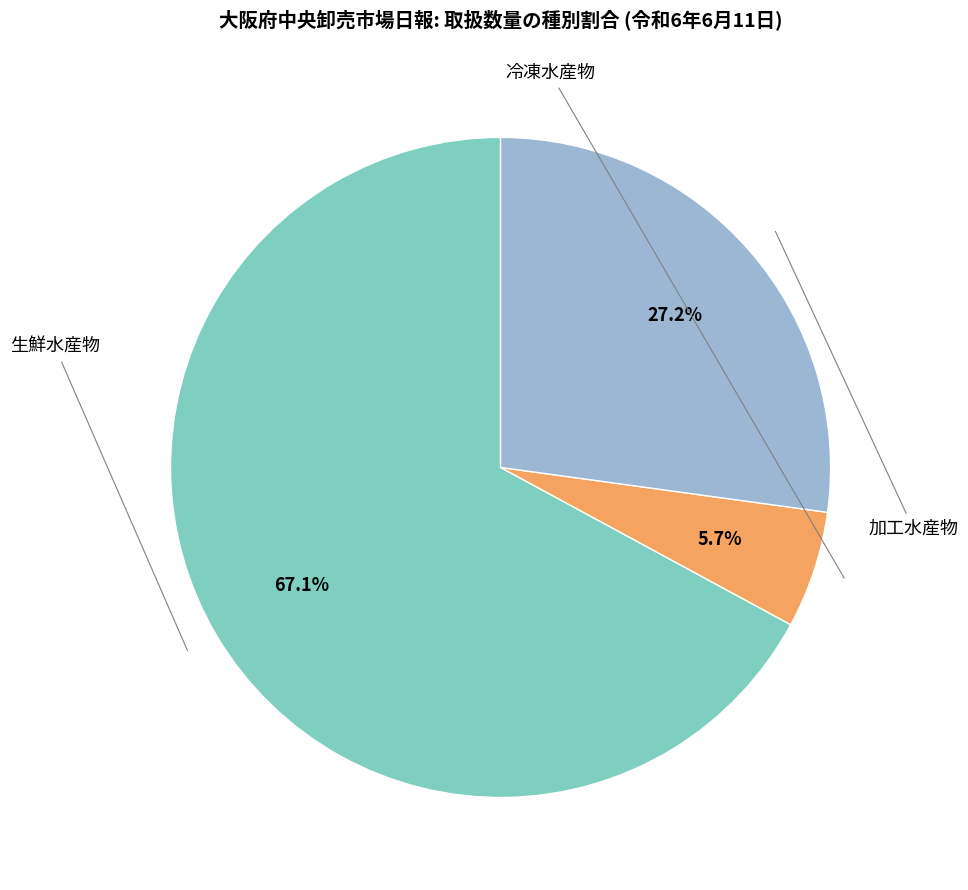

True or false: 生鮮水産物 accounts for 67% of the total.

True